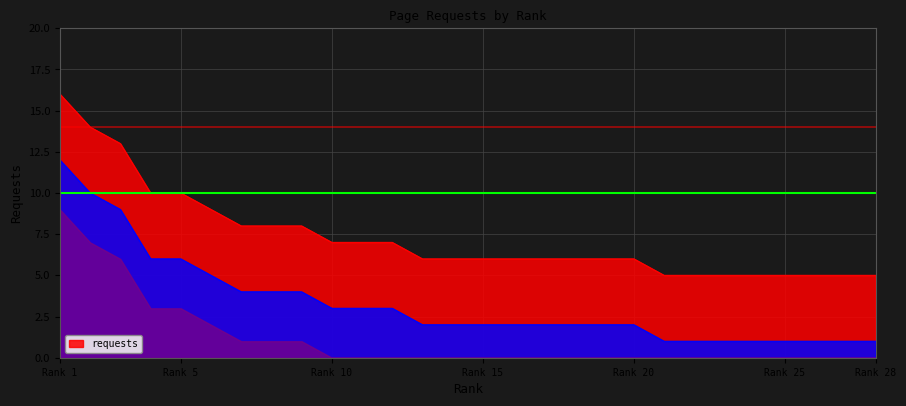

Between 3 and 25, which is larger?

3